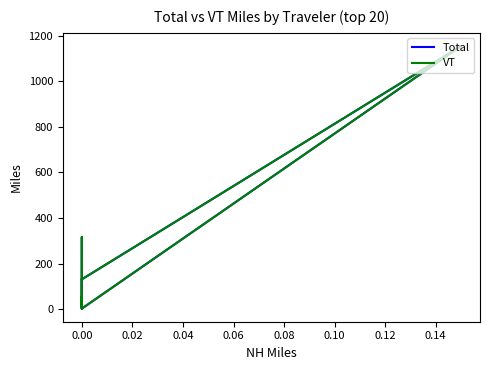

What is the difference between the maximum and second lowest values in the VT series?

1150.8